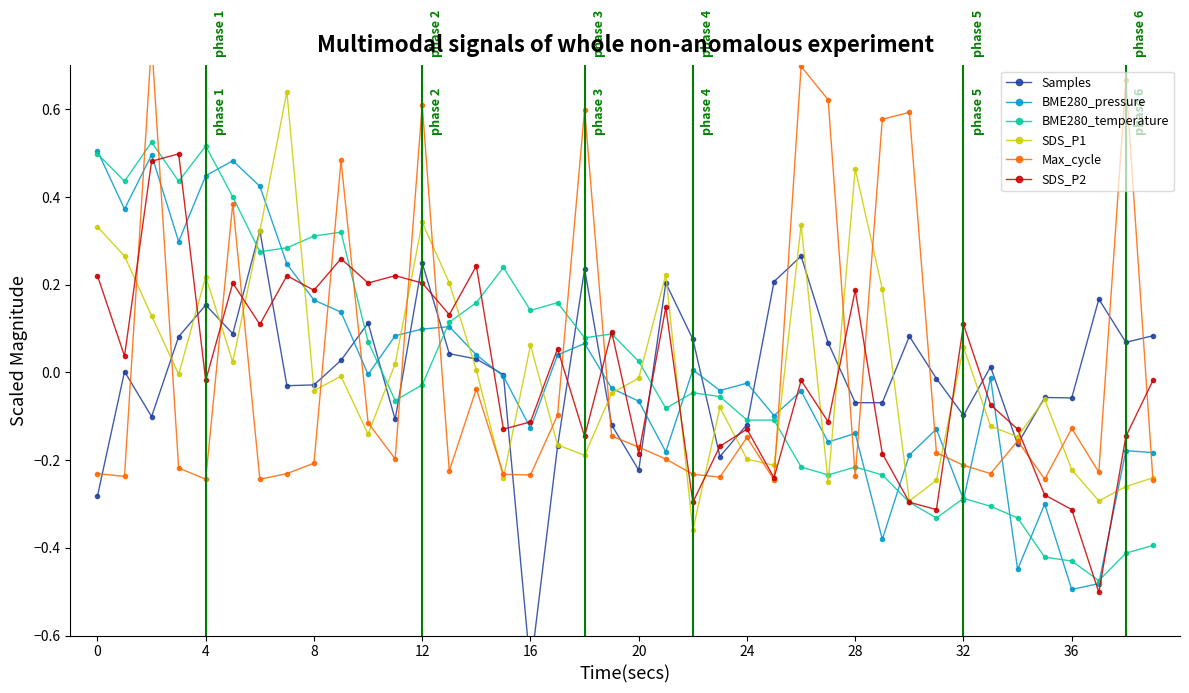

What are all the series names shown in the legend?

Samples, BME280_pressure, BME280_temperature, SDS_P1, Max_cycle, SDS_P2